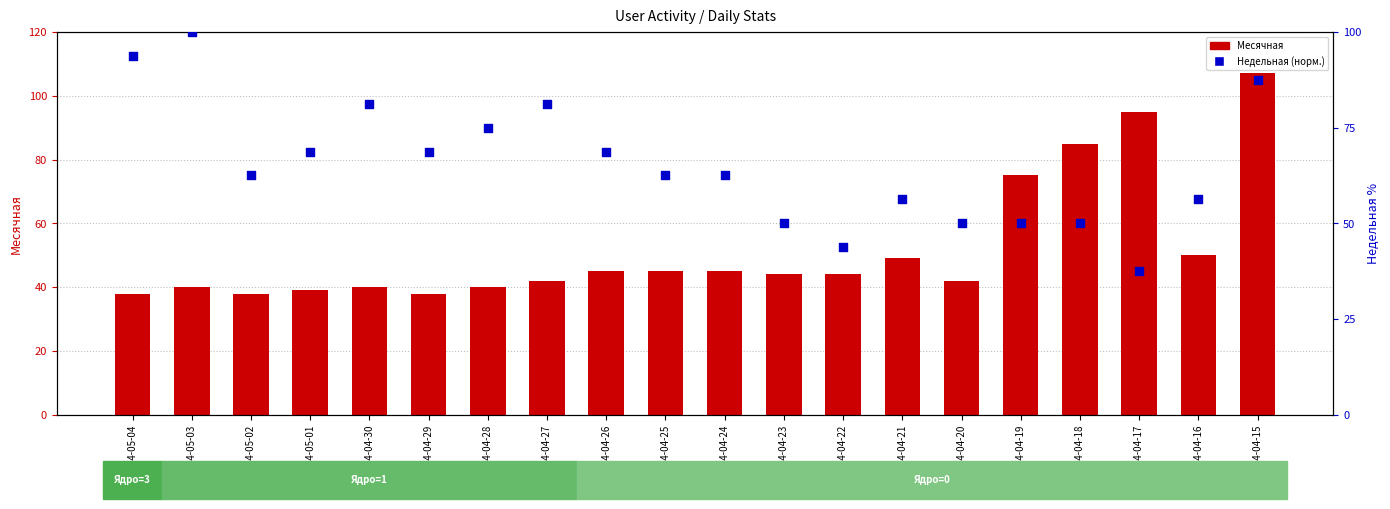

Is the value of Месячная at 2024-04-17 greater than the value of Недельная (нормализованная) at 2024-04-19?

Yes